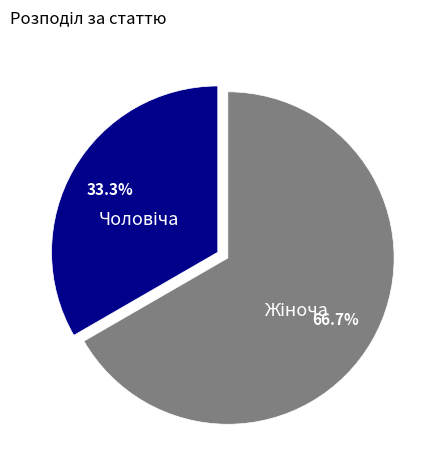

How many segments does this pie chart have?

2